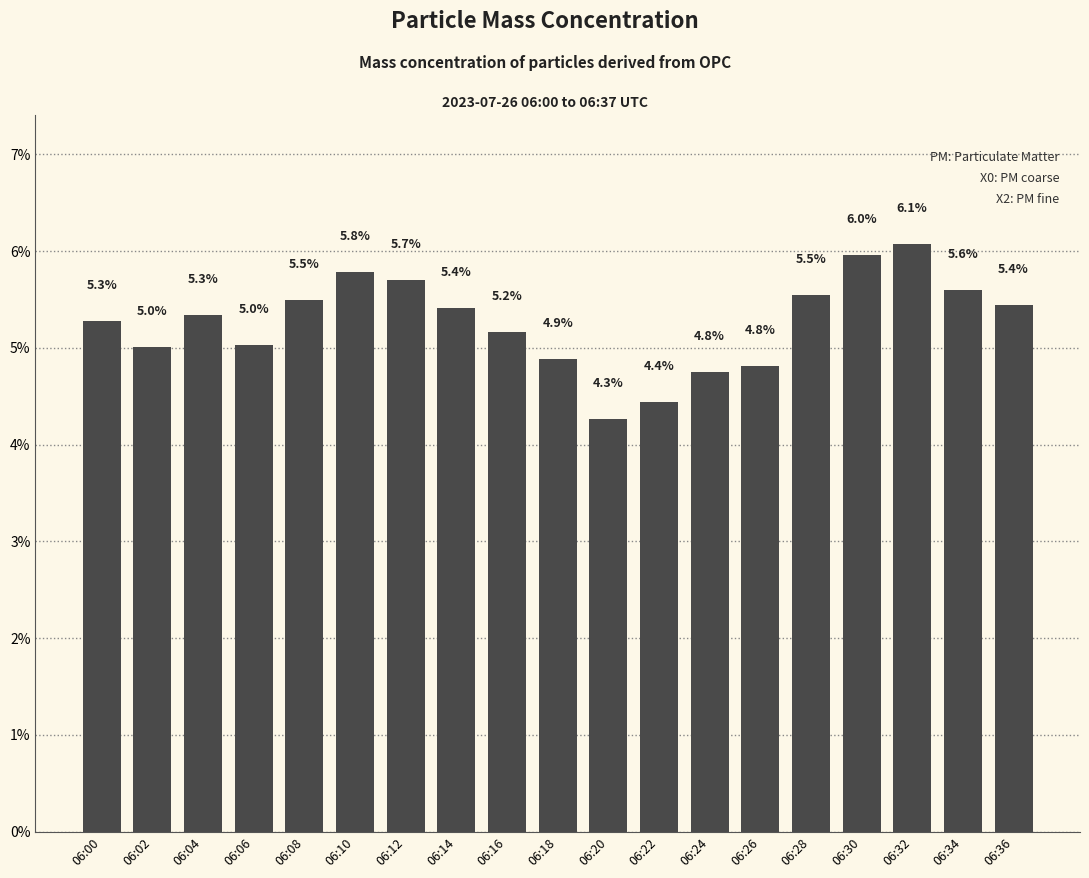

What is the ratio of the value at 06:08 to the value at 06:32?

0.9